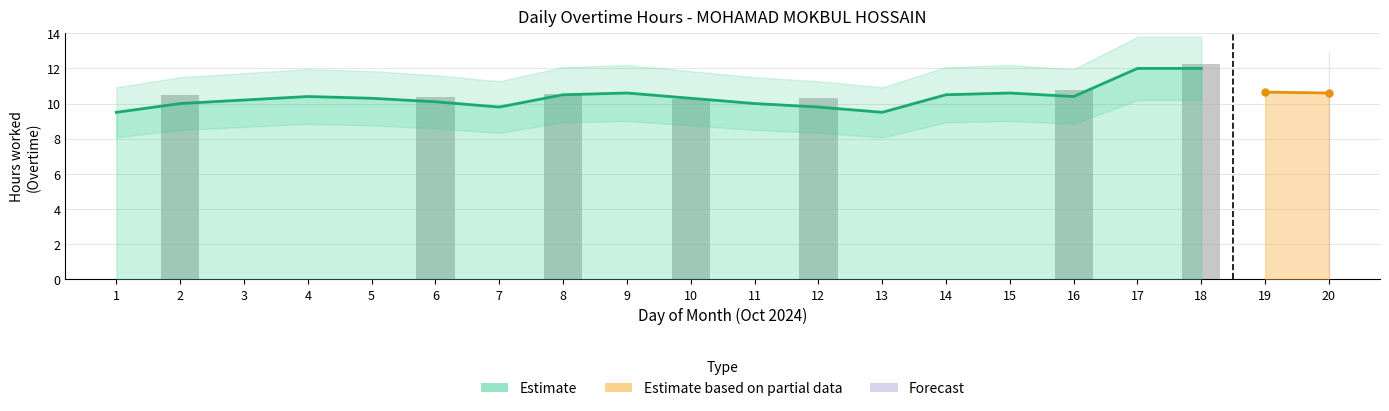

Reading left to right, transcribe all the data shown in this chart.

Overtime Hours: 0.0	10.5	0.0	0.0	0.0	10.4	0.0	10.5	0.0	10.2	0.0	10.3	0.0	0.0	0.0	10.8	0.0	12.2	0.0	0.0
Estimate: 9.5	10.0	10.2	10.4	10.3	10.1	9.8	10.5	10.6	10.3	10.0	9.8	9.5	10.5	10.6	10.4	12.0	12.0	0.0	0.0
Partial: 0.0	0.0	0.0	0.0	0.0	0.0	0.0	0.0	0.0	0.0	0.0	0.0	0.0	0.0	0.0	0.0	0.0	0.0	10.7	10.6
Forecast: 0.0	0.0	0.0	0.0	0.0	0.0	0.0	0.0	0.0	0.0	0.0	0.0	0.0	0.0	0.0	0.0	0.0	0.0	0.0	10.8